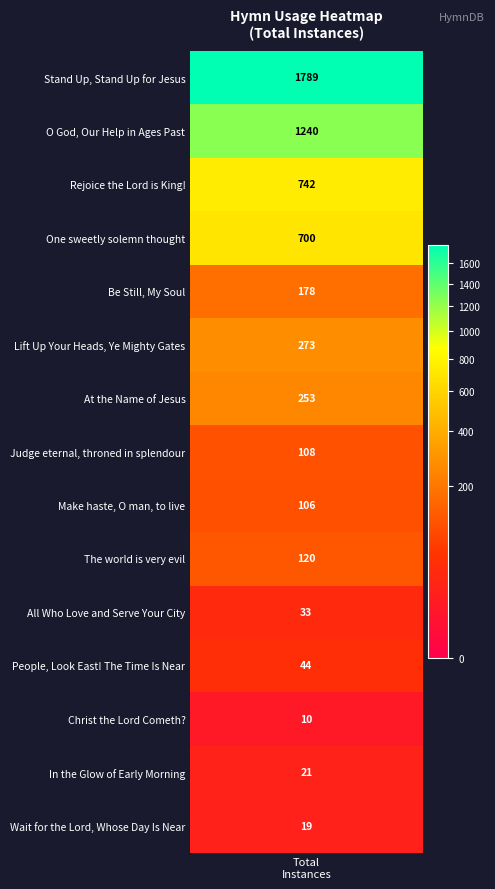

The chart shows a value of 253 at 6. True or false?

True